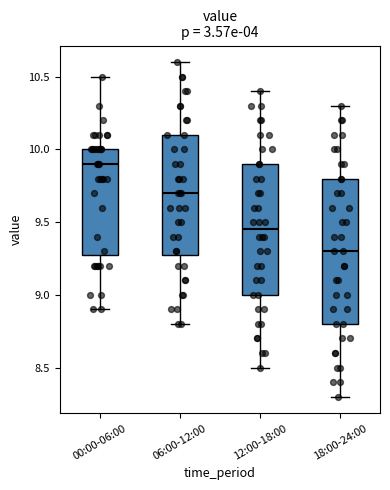

Where does the upper whisker of the box for 06:00-12:00 end on the y-axis? The values are not printed on the chart, so give them approximately, as read against the axis.

10.60